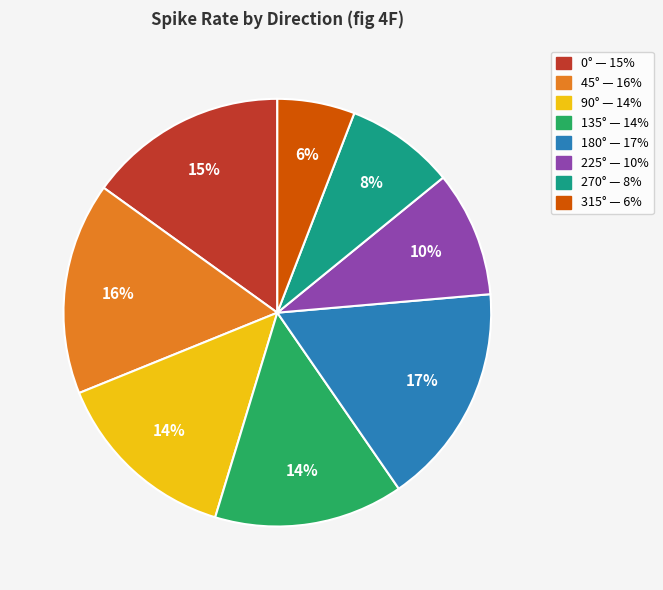

Which category has the biggest portion of the pie?

180°